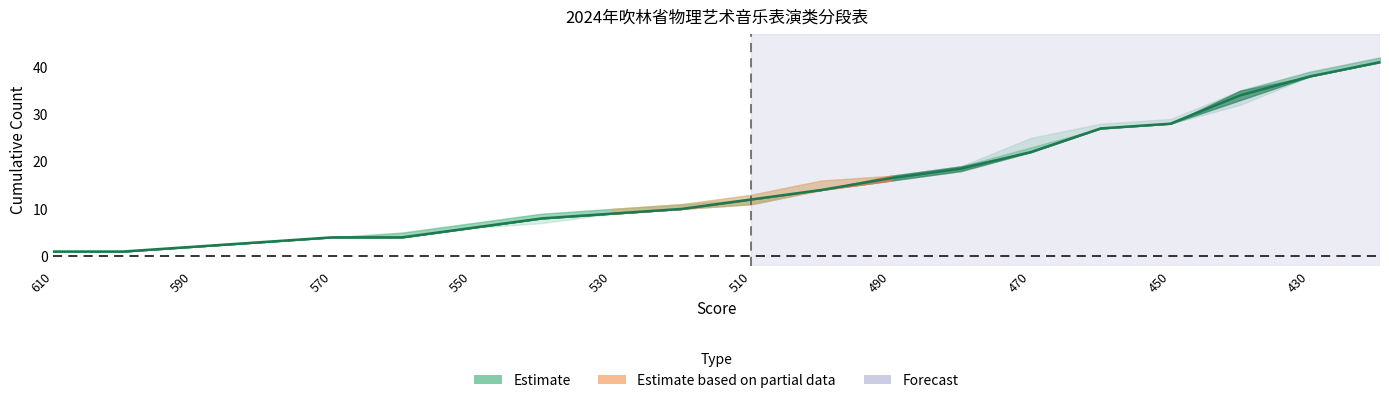

Between 490 and 510, which is larger?

490